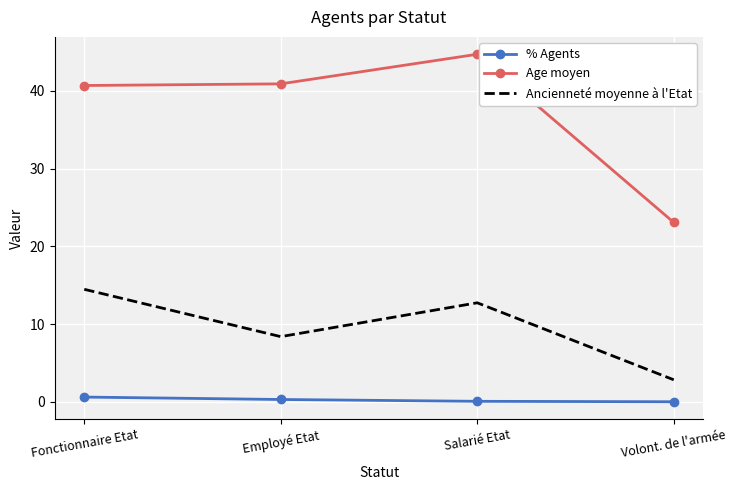

Which series has the widest spread of values?

Age moyen